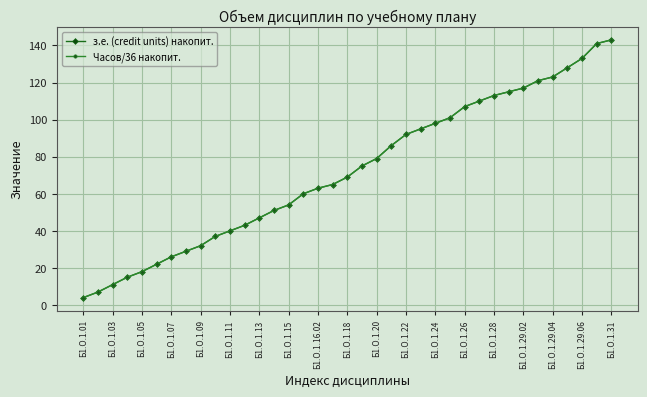

Is this an area chart (filled region under the line)?

No